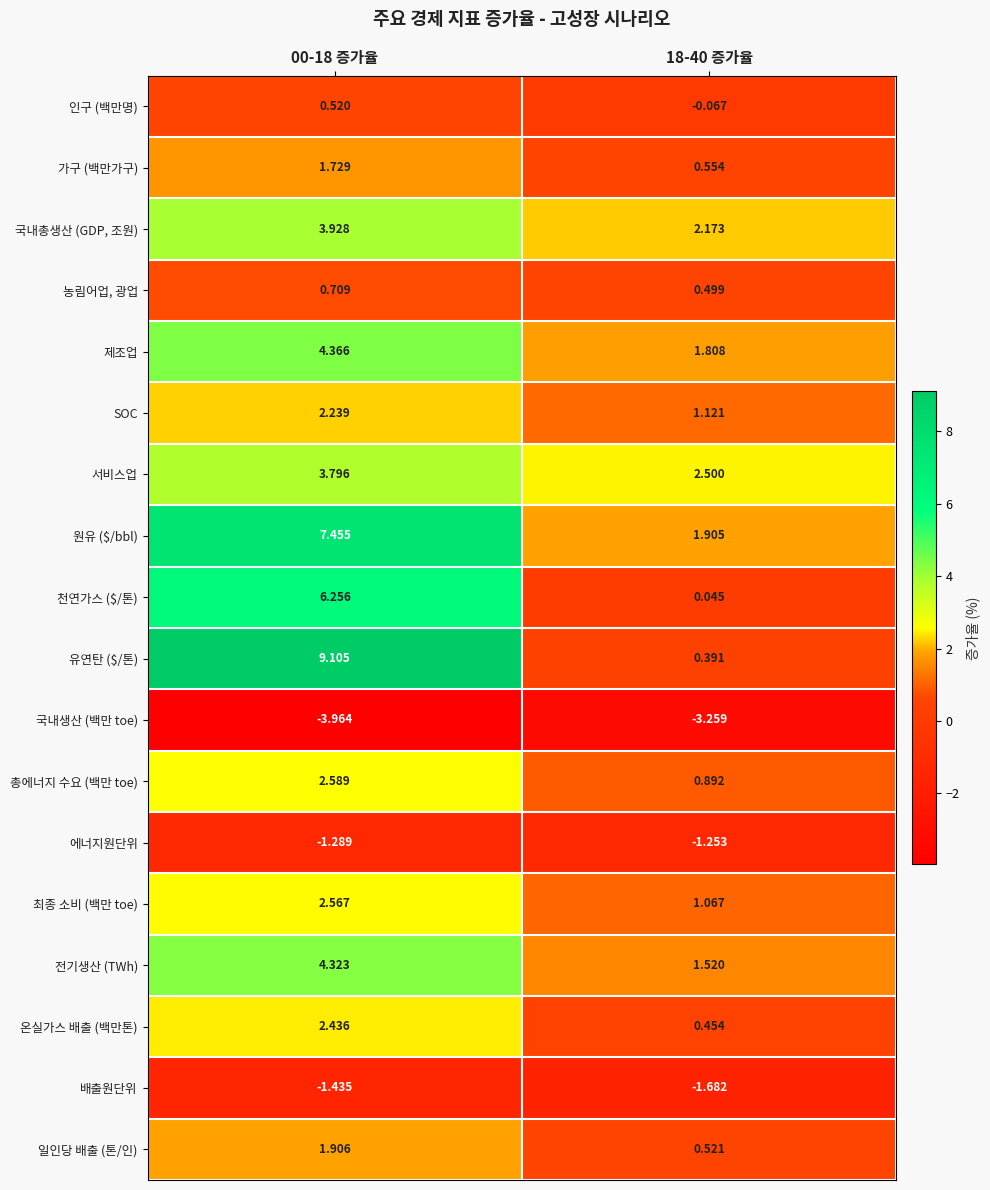

Which series has the largest range (max minus min)?

유연탄 ($/톤)